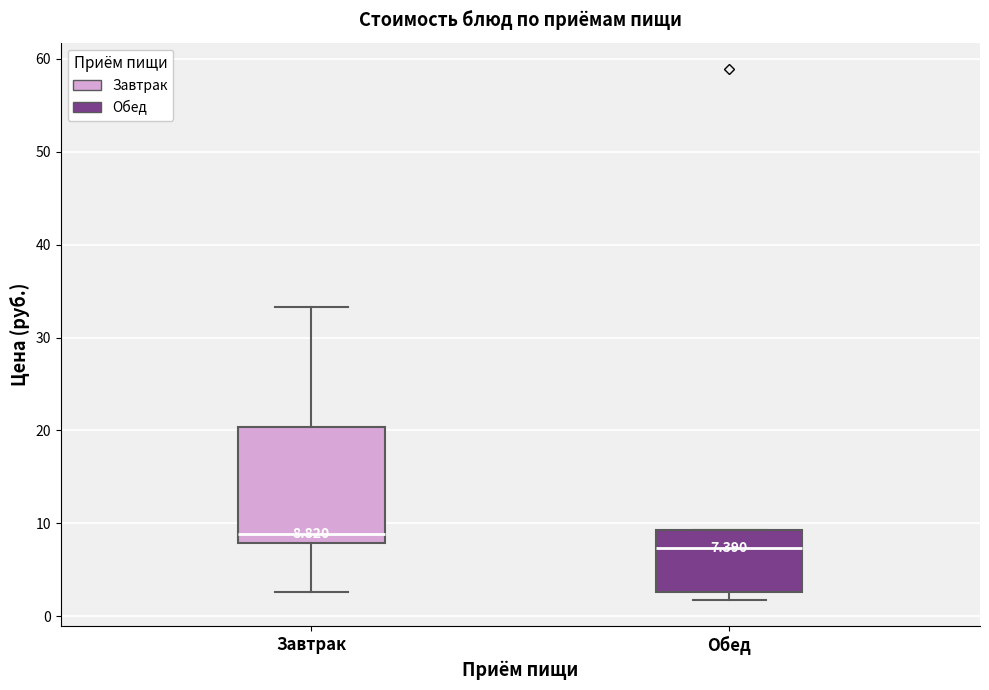

Which box has the lowest median line?

Обед